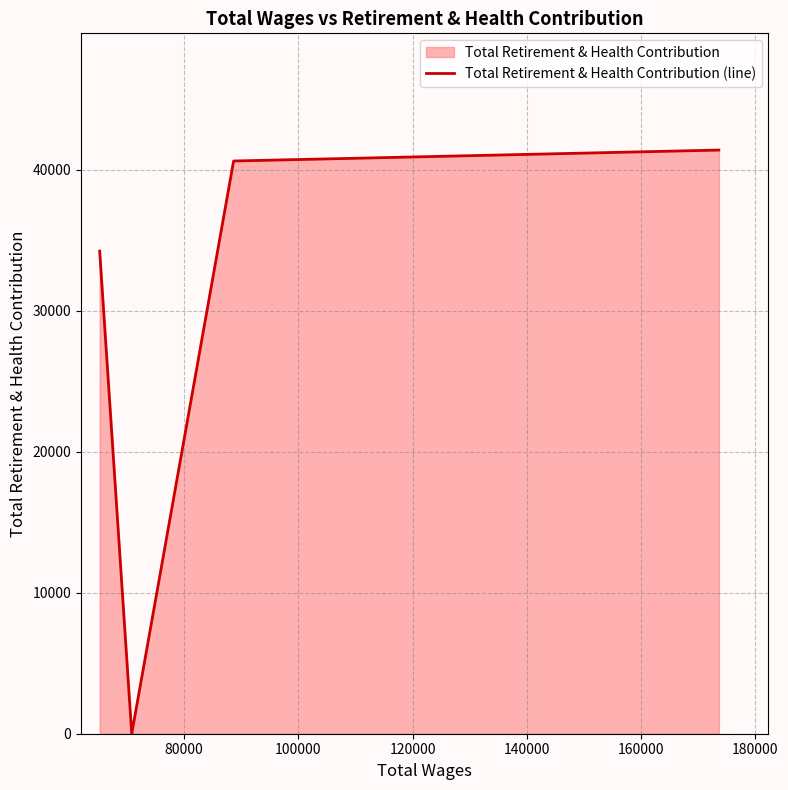

True or false: there are more than 2 points higher than both neighbors.

False